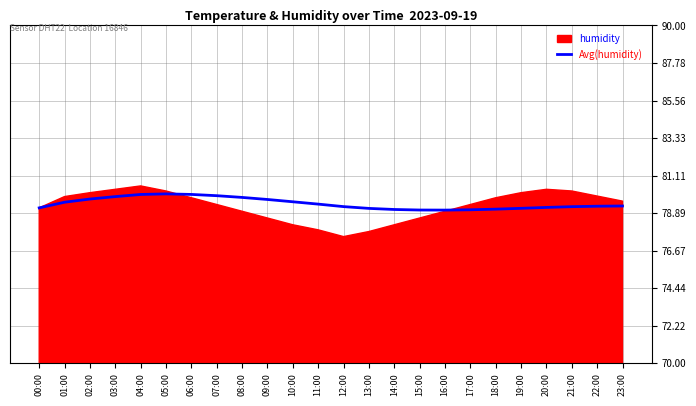

True or false: there are more than 1 points higher than both neighbors.

False